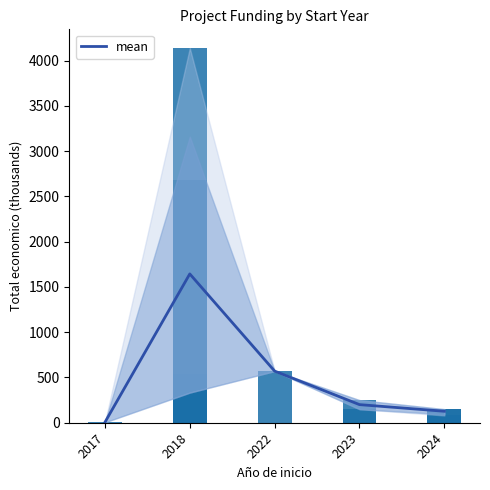

Reading left to right, what are all the values shown in this chart?

4.6	1644.2	570.5	200.0	126.6